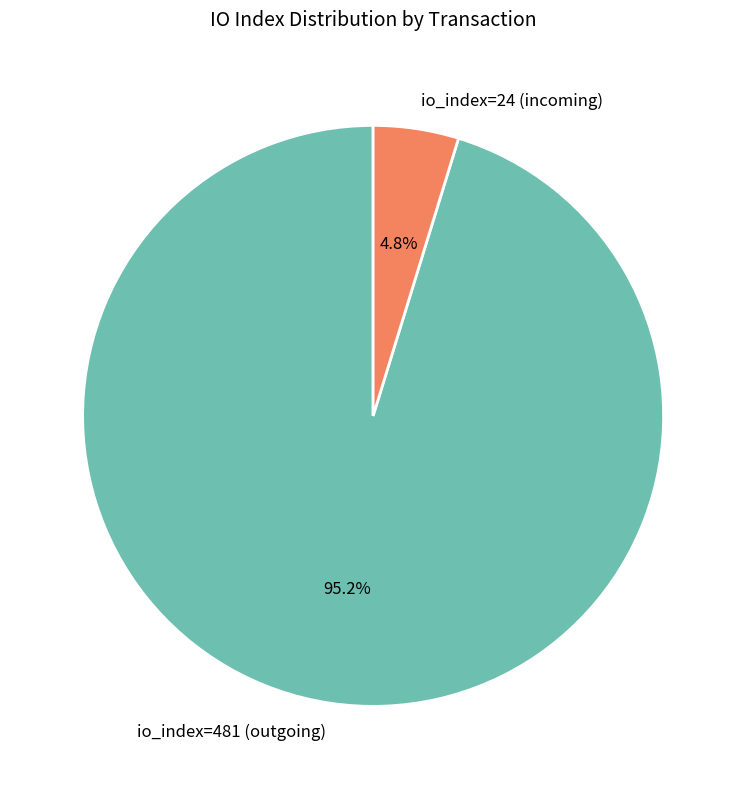

Which has a higher value, io_index=24 (incoming) or io_index=481 (outgoing)?

io_index=481 (outgoing)